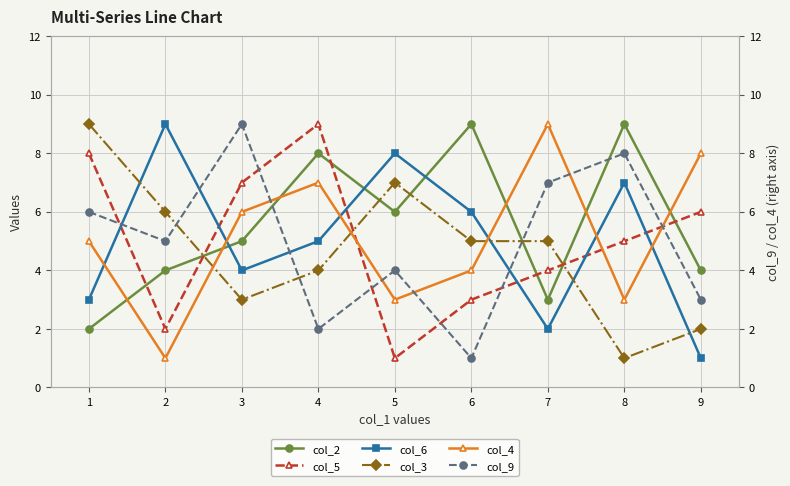

True or false: col_2 and col_9 cross at least once.

True